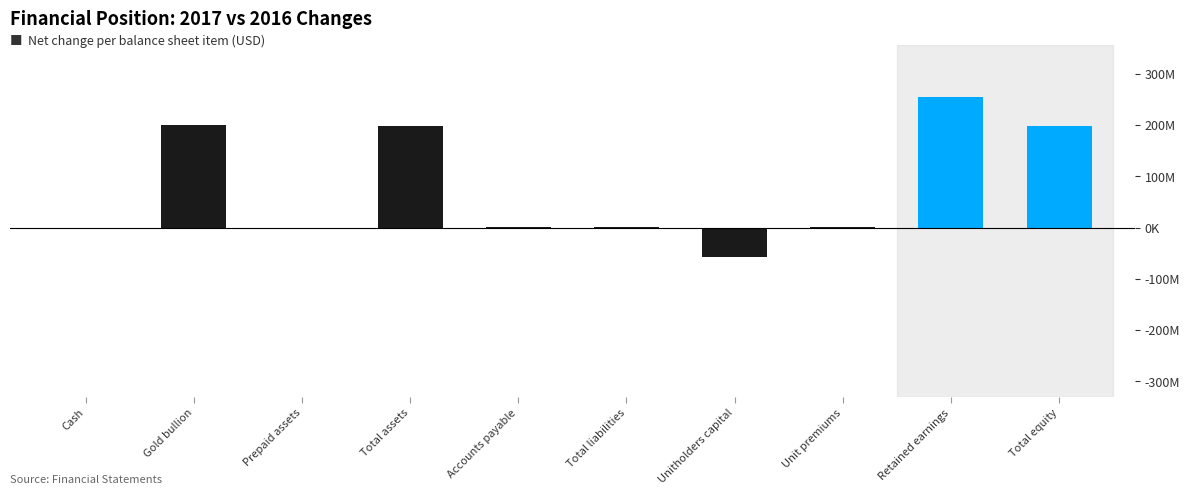

What is the change in value from Cash to Unit premiums?

+2132427